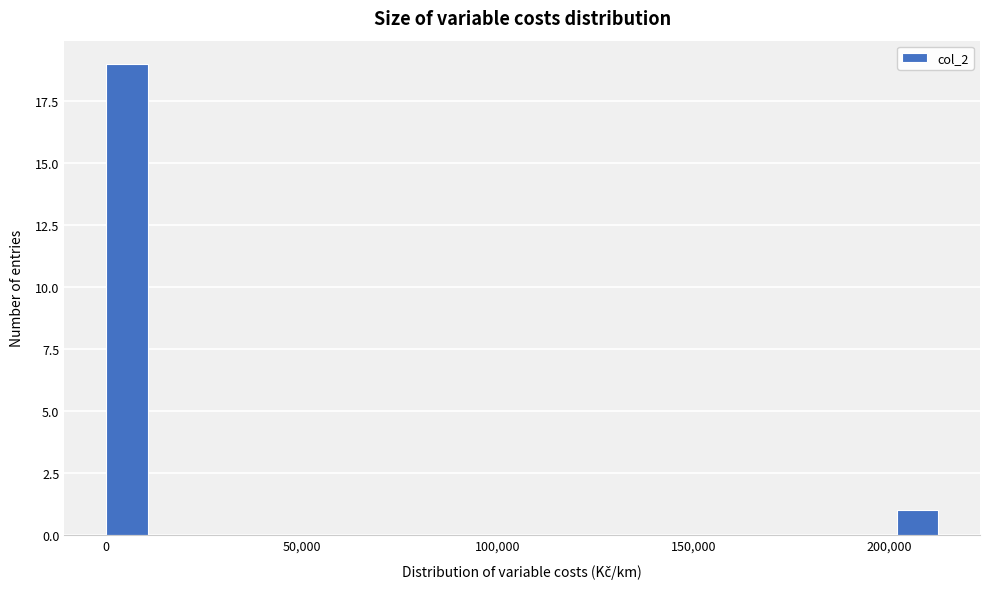

Read against the x-axis, roughly where is the centre of the tallest bar?

5000